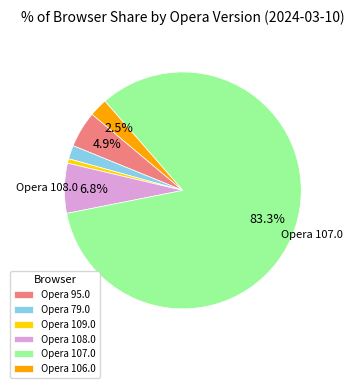

What percentage is the Opera 107.0 slice, to the nearest percent?

83%